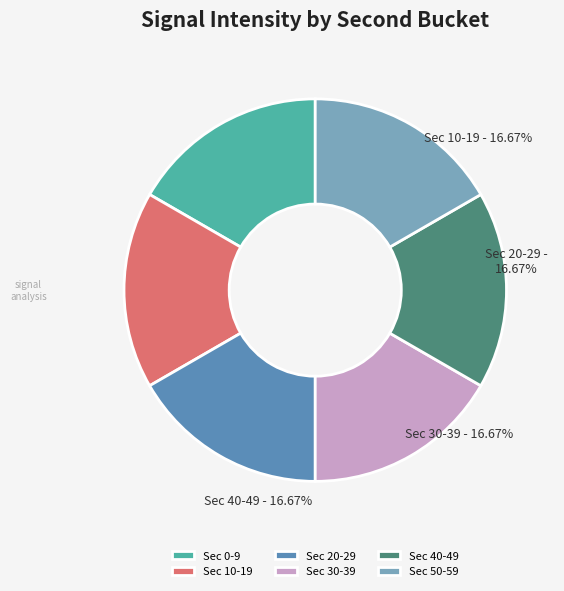

Do Sec 40-49 and Sec 10-19 together represent more than half of the pie?

No